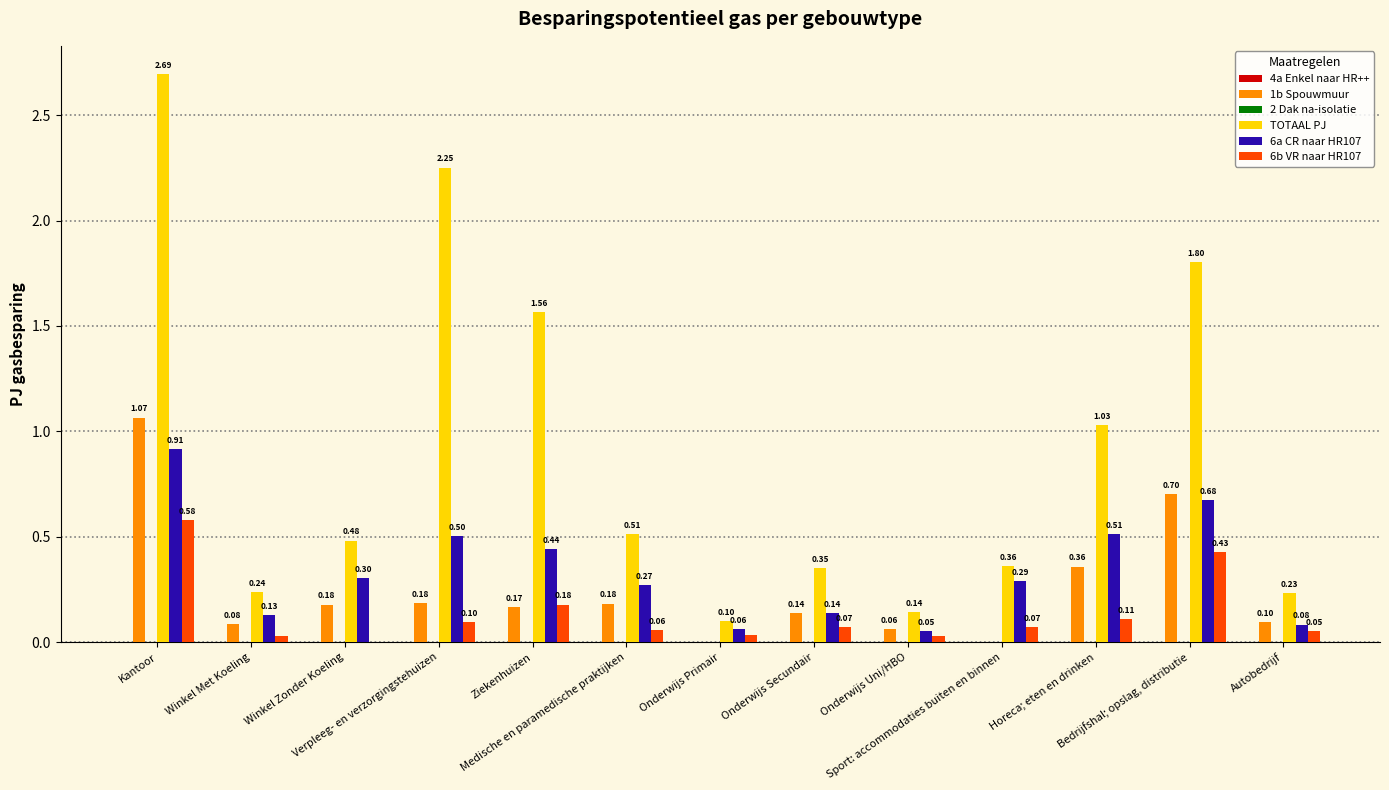

What is the spread (max minus min) of values at Onderwijs Uni/HBO?

0.1